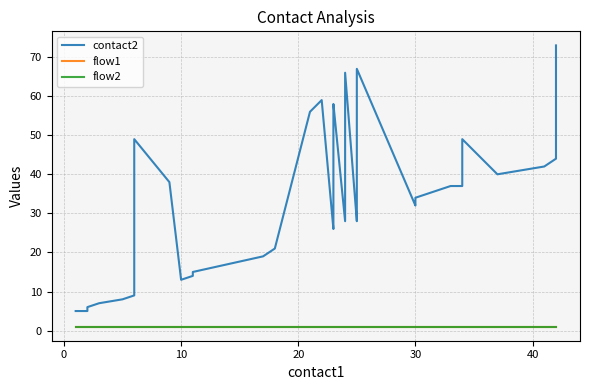

How many lines are shown in the chart?

3